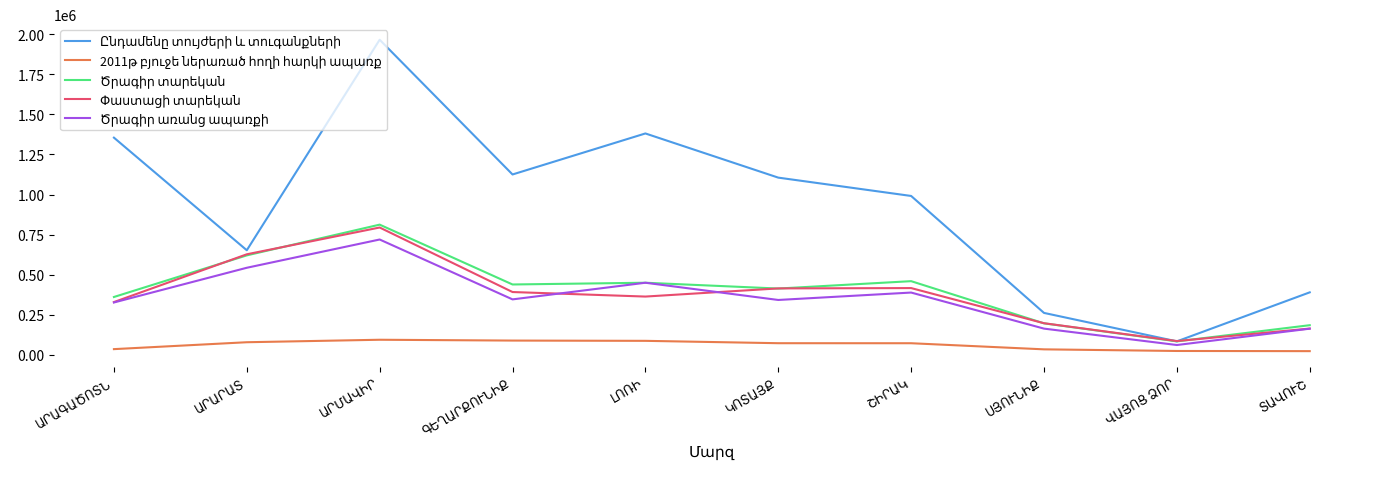

Is this an area chart (filled region under the line)?

No